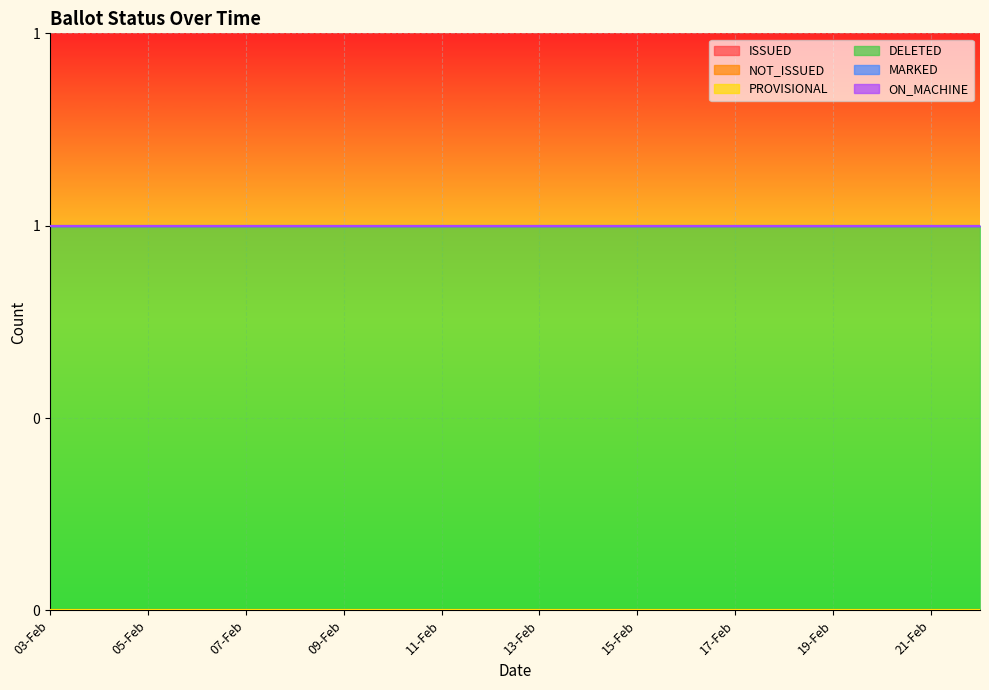

What is the label of the 2nd point from the left?

04-Feb